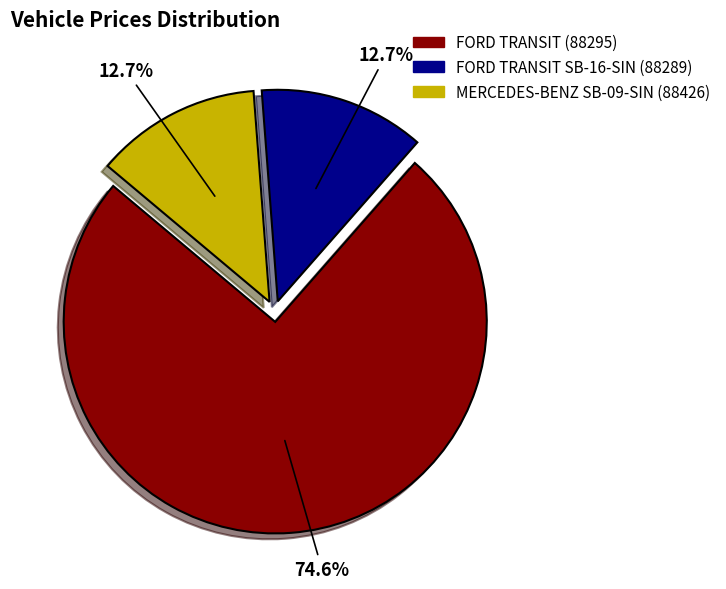

Does any single category account for the majority?

Yes